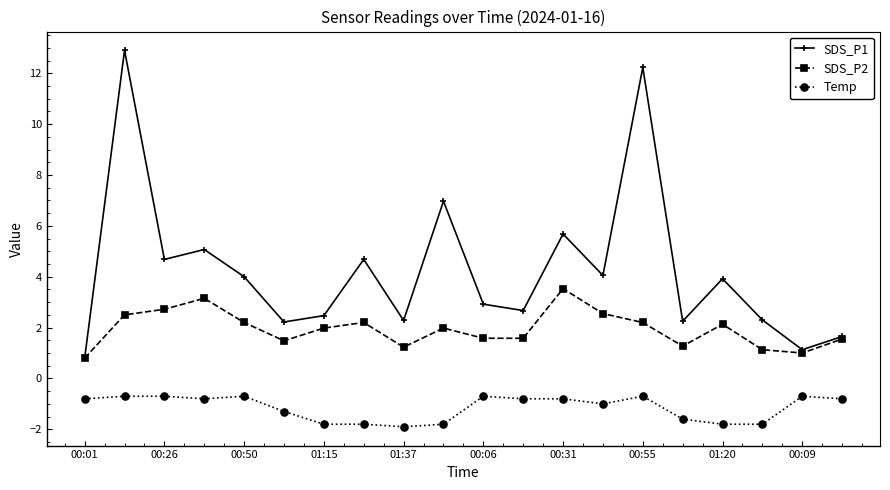

Is this an area chart (filled region under the line)?

No